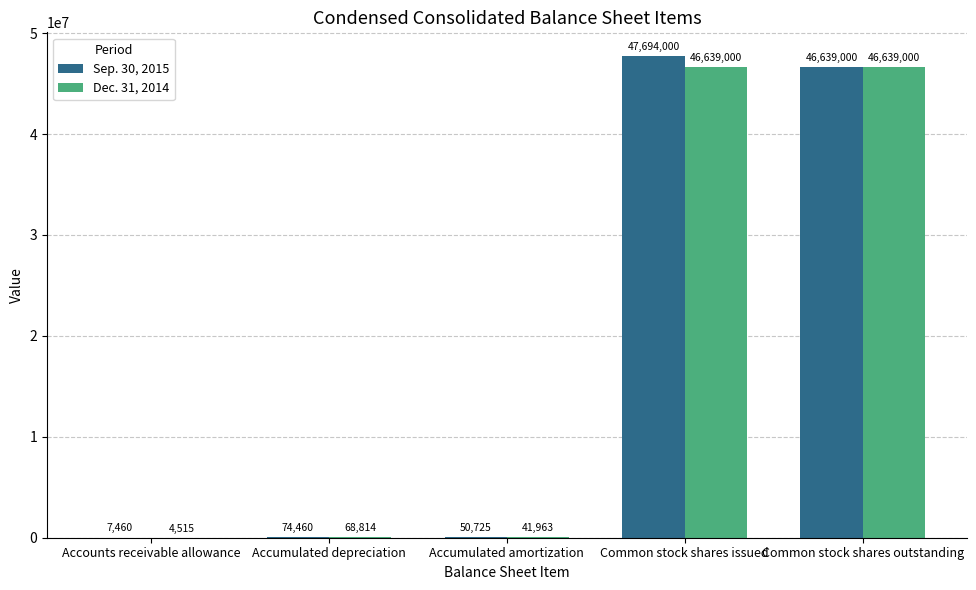

What is the sum of all Sep. 30, 2015 values?

94465645